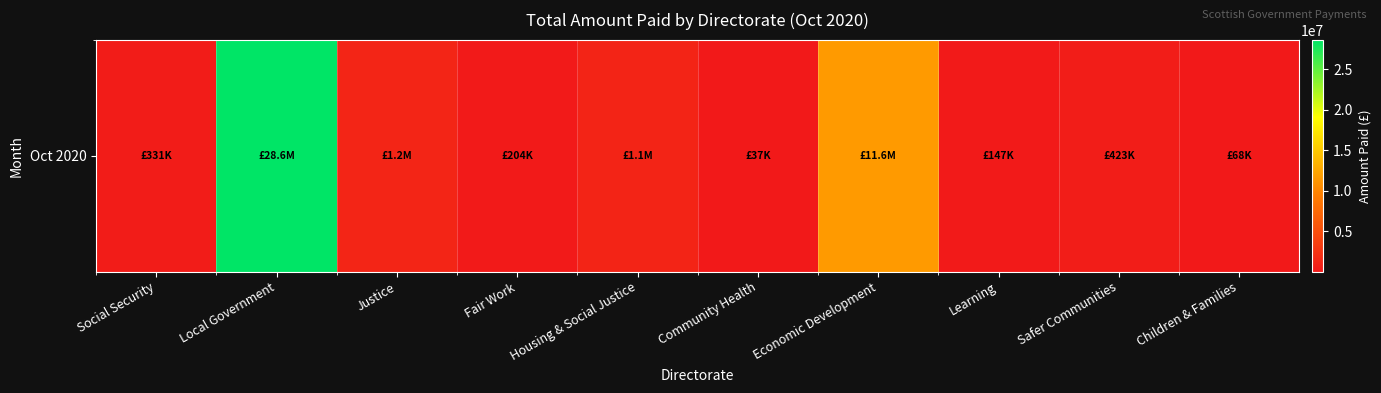

What is the difference between the maximum and minimum values?

28554366